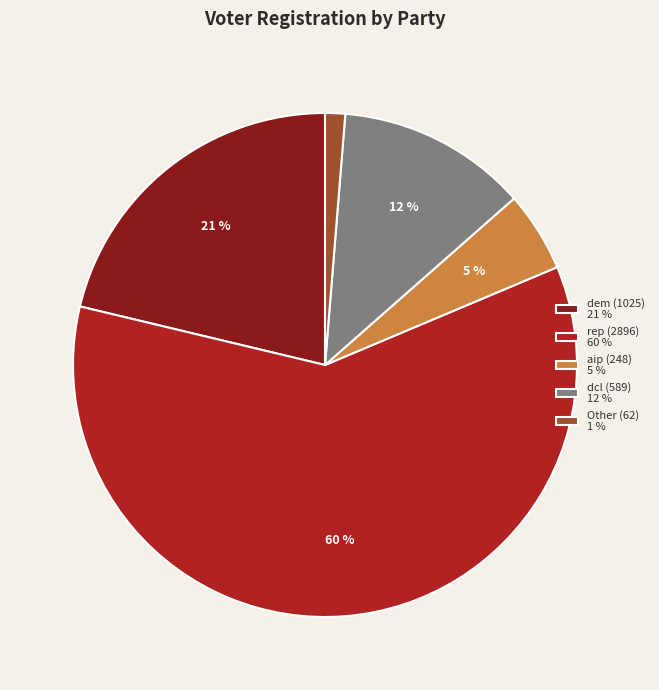

Which has a higher value, aip (248) 5 % or rep (2896) 60 %?

rep (2896) 60 %